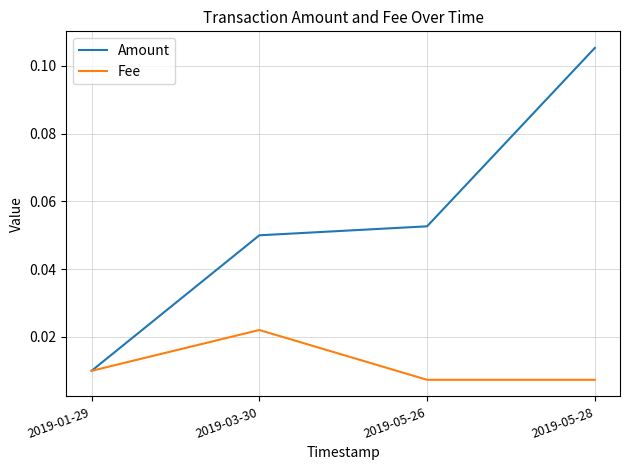

List the series in order of their peak value, lowest first.

Fee, Amount